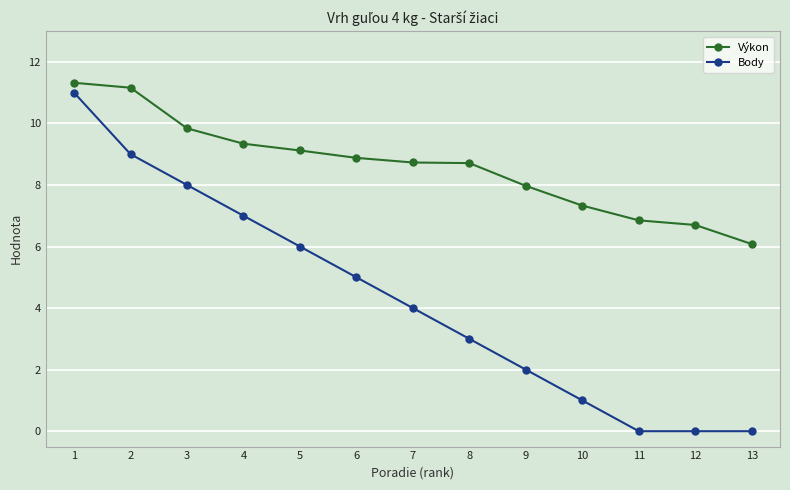

Does the chart display data point markers on the line(s)?

Yes